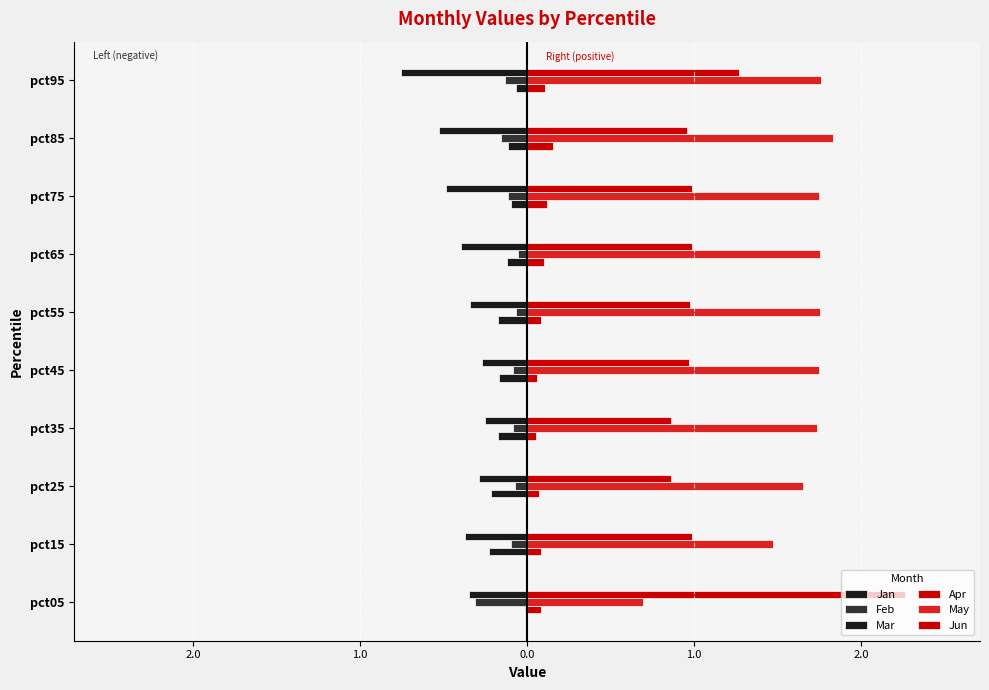

What is the maximum value shown in the chart?

2.3